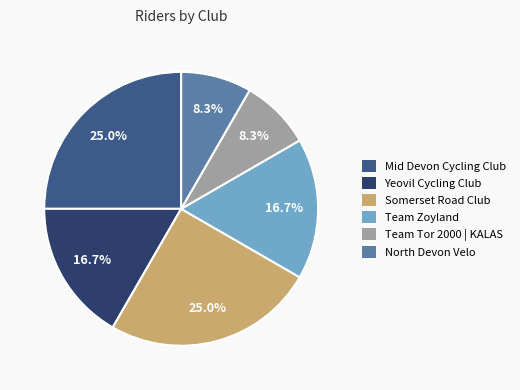

Is there a majority slice in this chart?

No